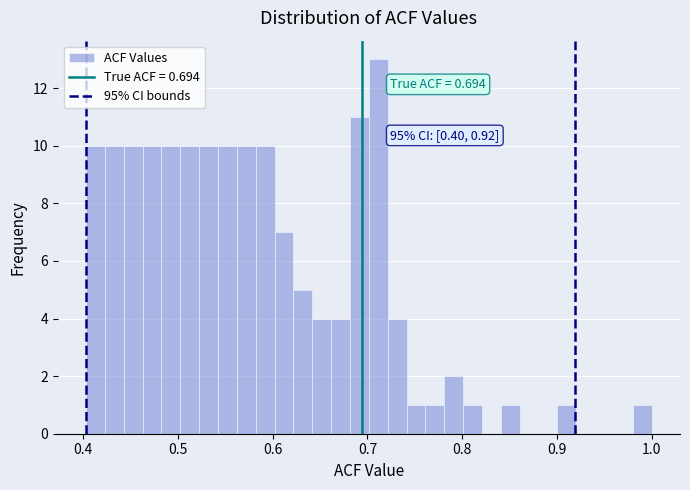

Around what value on the x-axis is the tallest bar? Give the approximate position of its centre, as read against the axis.

0.71